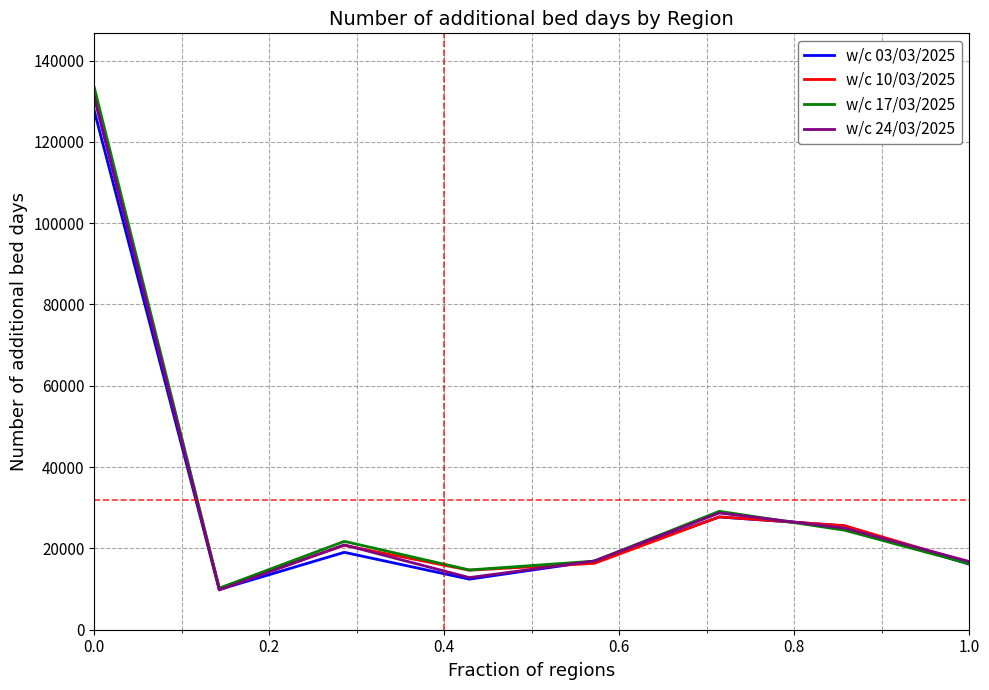

Which series has the largest range (max minus min)?

w/c 17/03/2025